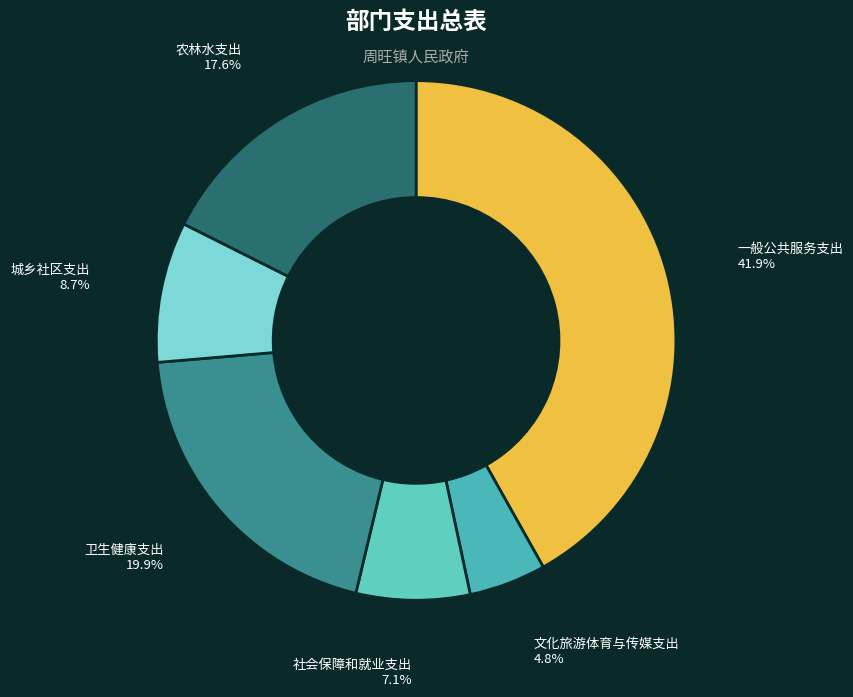

Is it true that 卫生健康支出 is 20% of the pie?

True